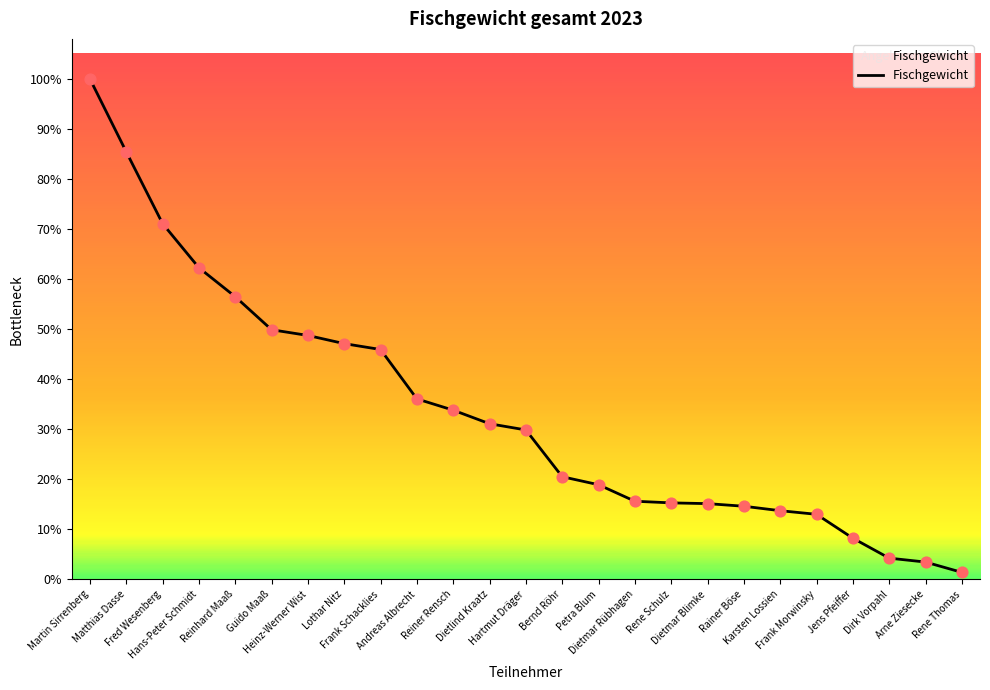

Between Hartmut Dräger and Bernd Röhr, which is larger?

Hartmut Dräger